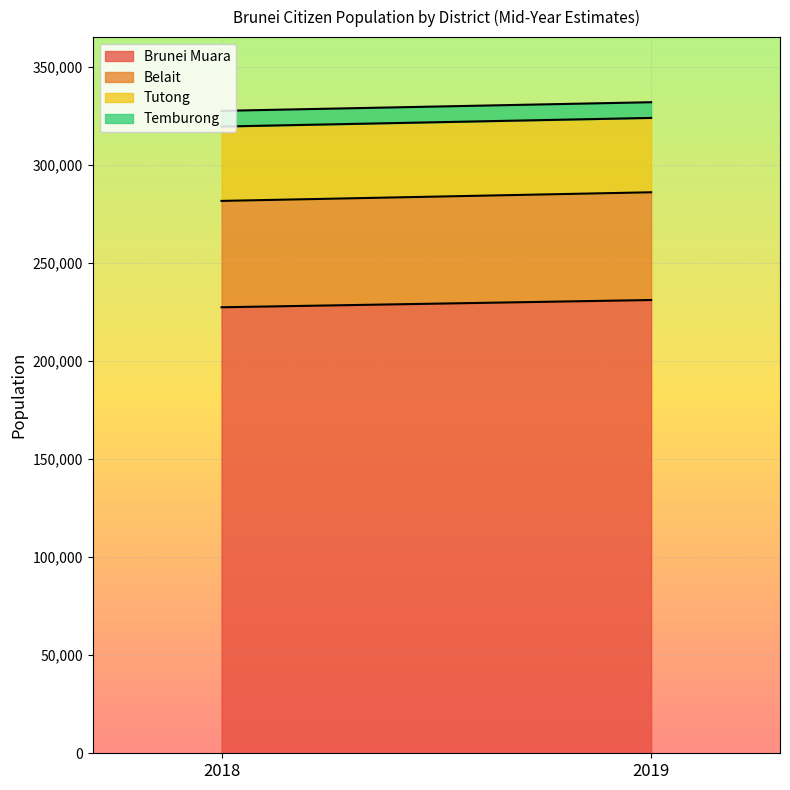

What are all the series names shown in the legend?

Brunei Muara, Belait, Tutong, Temburong